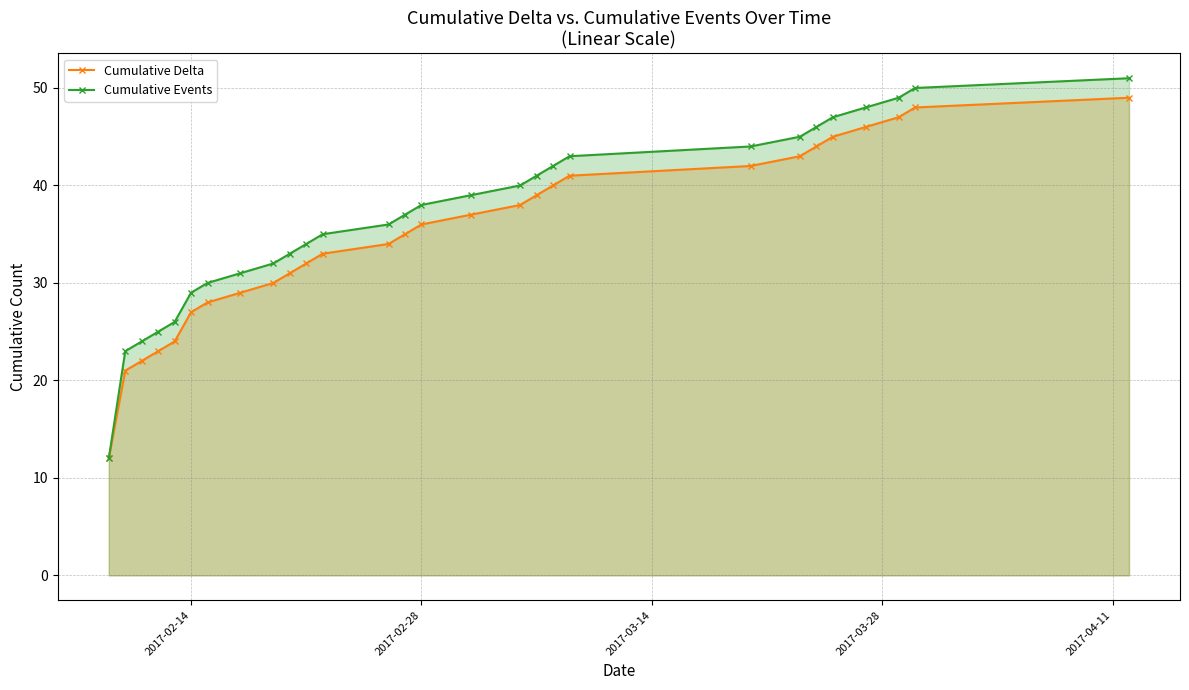

Count the number of data series in this chart.

2